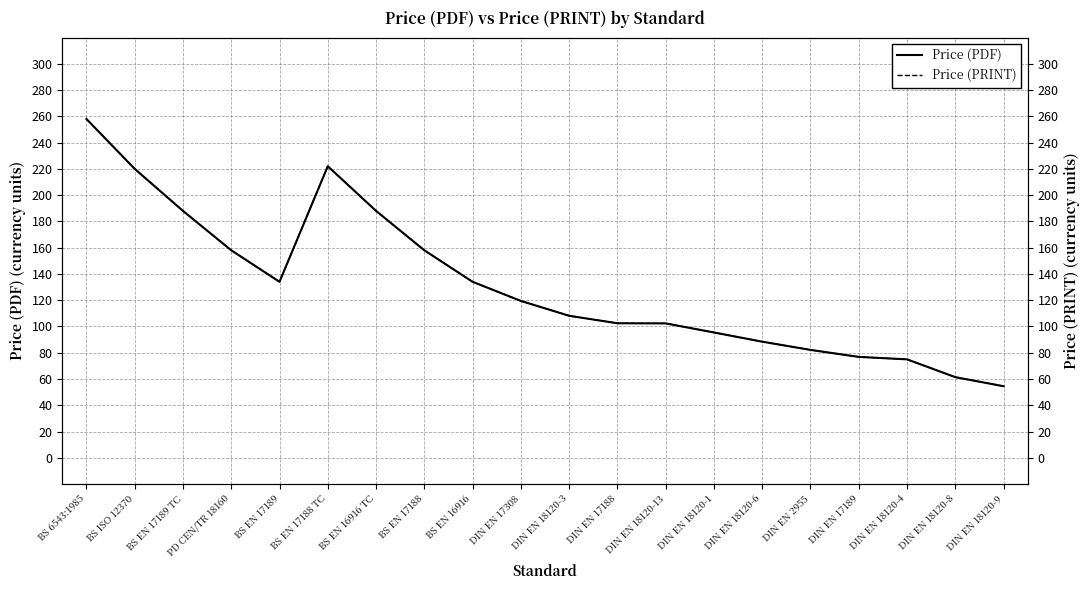

Reading left to right, what are all the values shown in this chart?

Price (PDF): BS 6543:1985=258.0	BS ISO 12370=220.0	BS EN 17189 TC=188.0	PD CEN/TR 18160=158.0	BS EN 17189=134.0	BS EN 17188 TC=222.0	BS EN 16916 TC=188.0	BS EN 17188=158.0	BS EN 16916=134.0	DIN EN 17308=119.4	DIN EN 18120-3=108.1	DIN EN 17188=102.4	DIN EN 18120-13=102.3	DIN EN 18120-1=95.4	DIN EN 18120-6=88.4	DIN EN 2955=82.2	DIN EN 17189=76.8	DIN EN 18120-4=75.0	DIN EN 18120-8=61.4	DIN EN 18120-9=54.5
Price (PRINT): BS 6543:1985=258.0	BS ISO 12370=220.0	BS EN 17189 TC=188.0	PD CEN/TR 18160=158.0	BS EN 17189=134.0	BS EN 17188 TC=222.0	BS EN 16916 TC=188.0	BS EN 17188=158.0	BS EN 16916=134.0	DIN EN 17308=119.4	DIN EN 18120-3=108.1	DIN EN 17188=102.4	DIN EN 18120-13=102.3	DIN EN 18120-1=95.4	DIN EN 18120-6=88.4	DIN EN 2955=82.2	DIN EN 17189=76.8	DIN EN 18120-4=75.0	DIN EN 18120-8=61.4	DIN EN 18120-9=54.5